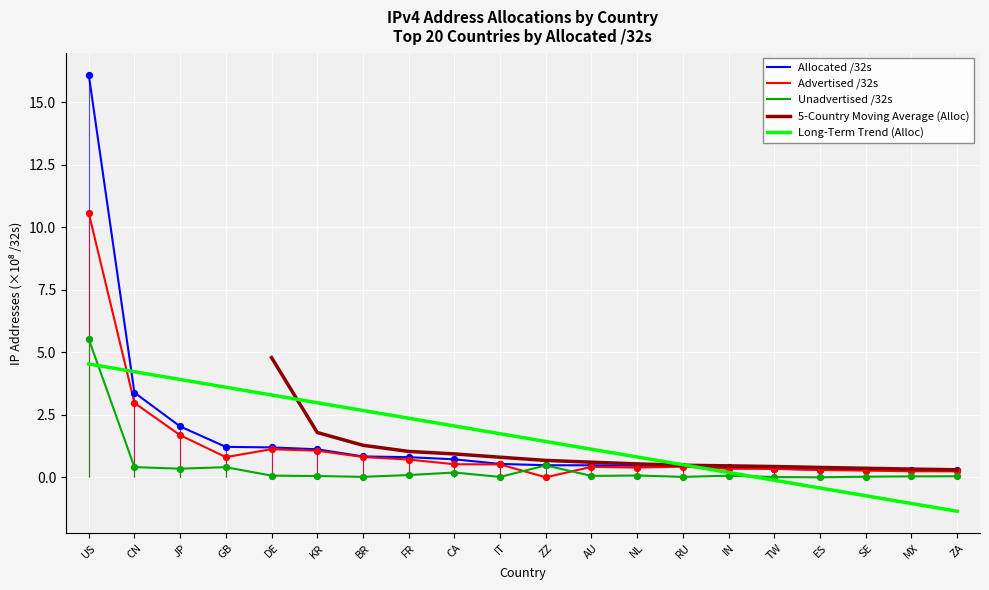

Is the value of Advertised /32s at KR greater than the value of Allocated /32s at US?

No